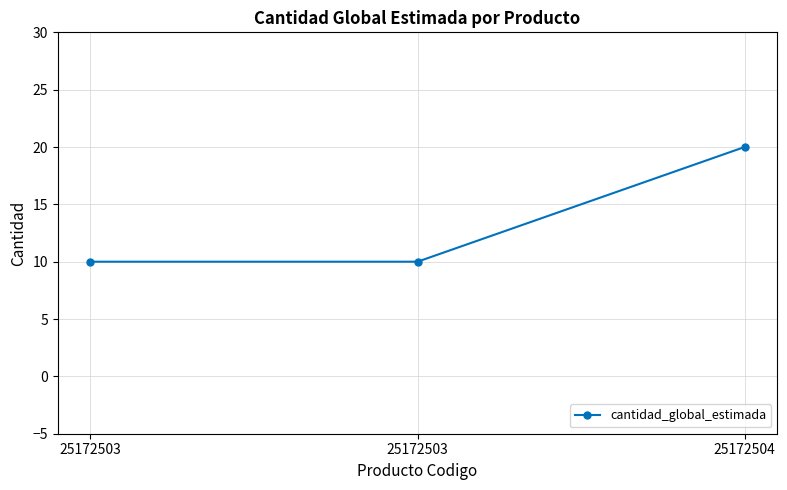

Does the chart have visible grid lines?

Yes